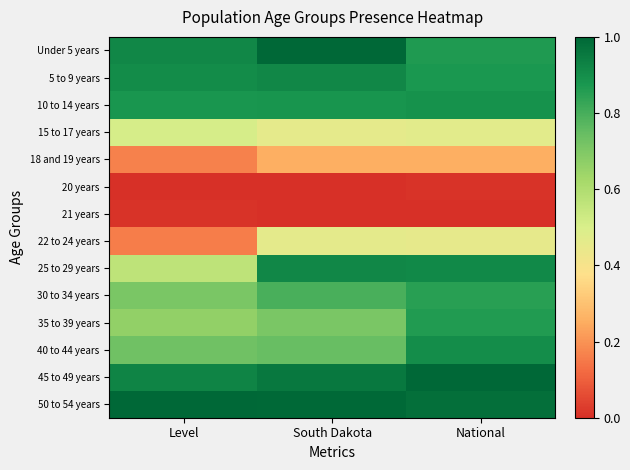

Which has a higher value, National or South Dakota?

South Dakota